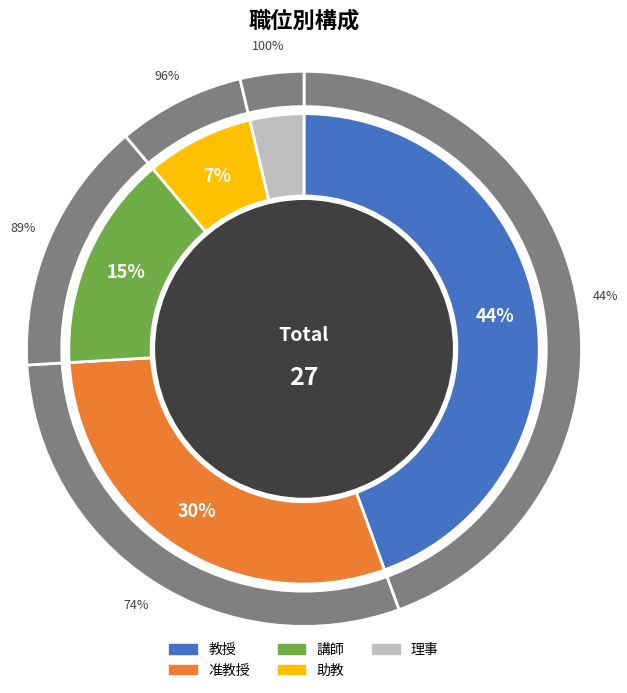

How many segments does this pie chart have?

5